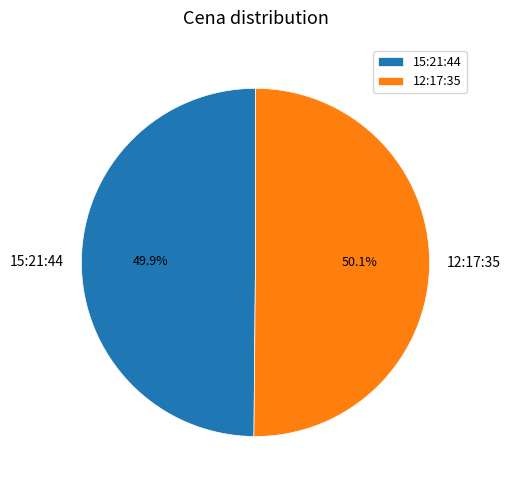

What is the ratio of the value at 15:21:44 to the value at 12:17:35?

1.0